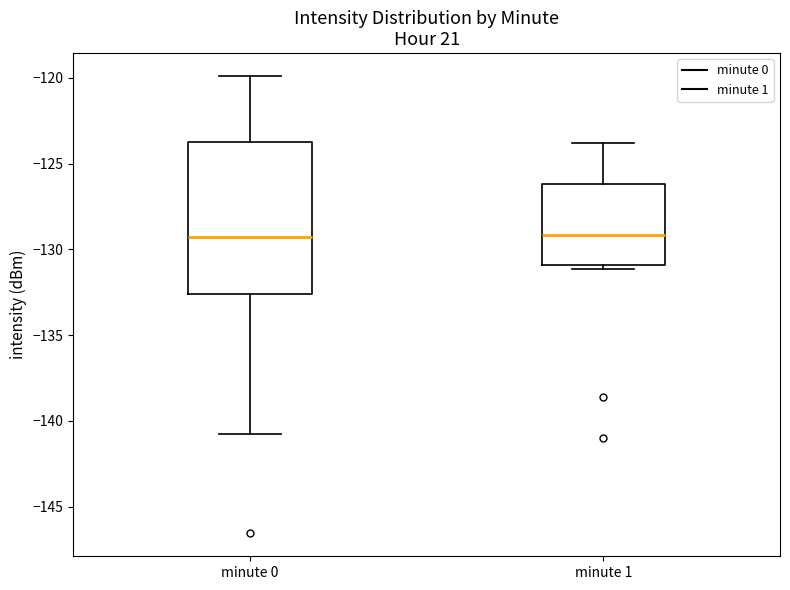

Reading left to right, read every box against the y-axis: the position of its median line, the range the box covers, and the ends of its whiskers. The values are not printed on the chart, so give them approximately, as read against the axis.

minute 0: median -129.5, box -132.5 to -124.0, whiskers -141.0 to -120.0
minute 1: median -129.0, box -131.0 to -126.0, whiskers -131.0 (just below the box's lower edge) to -124.0